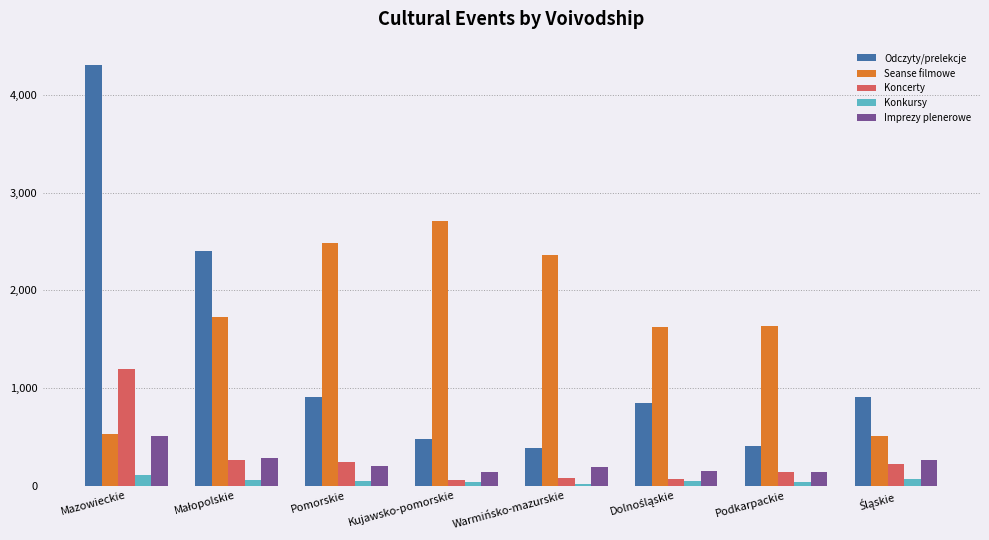

True or false: Imprezy plenerowe has a value of 135 at Podkarpackie.

True